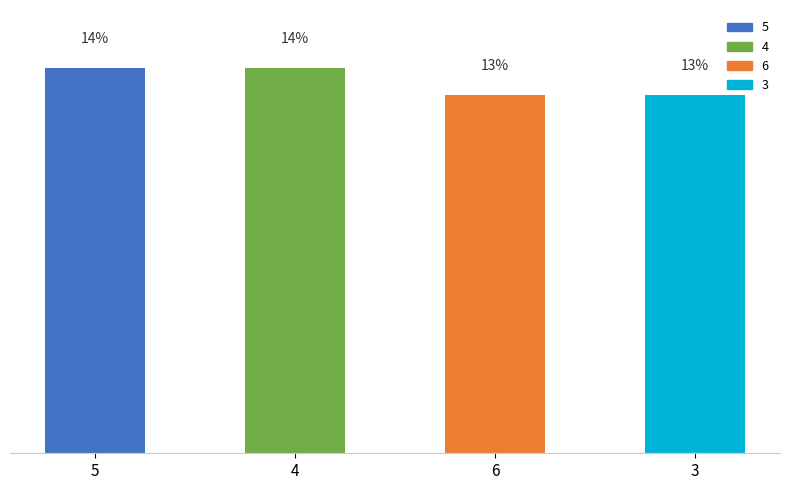

Does the chart contain any negative values?

No